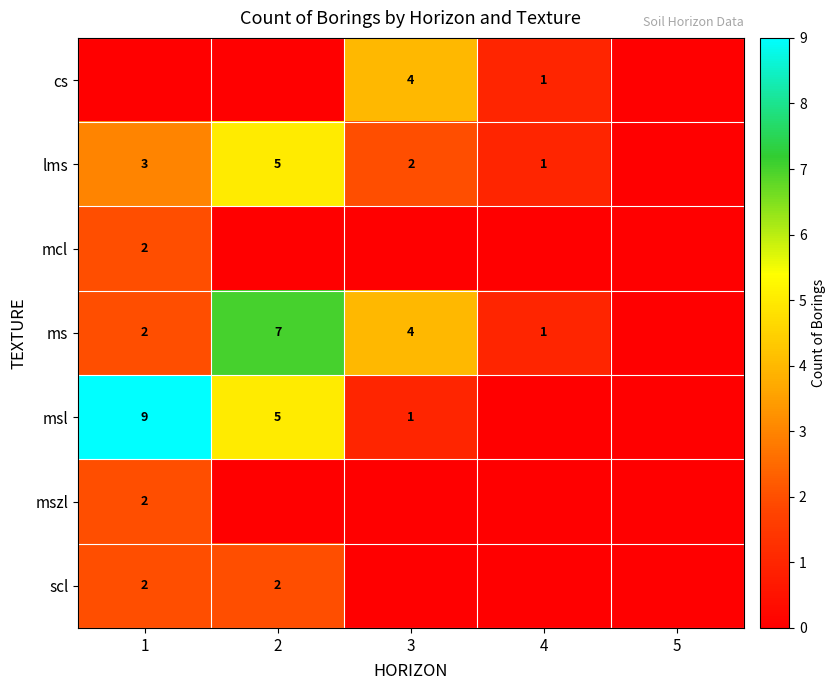

What is the total value across all series at 1?

20